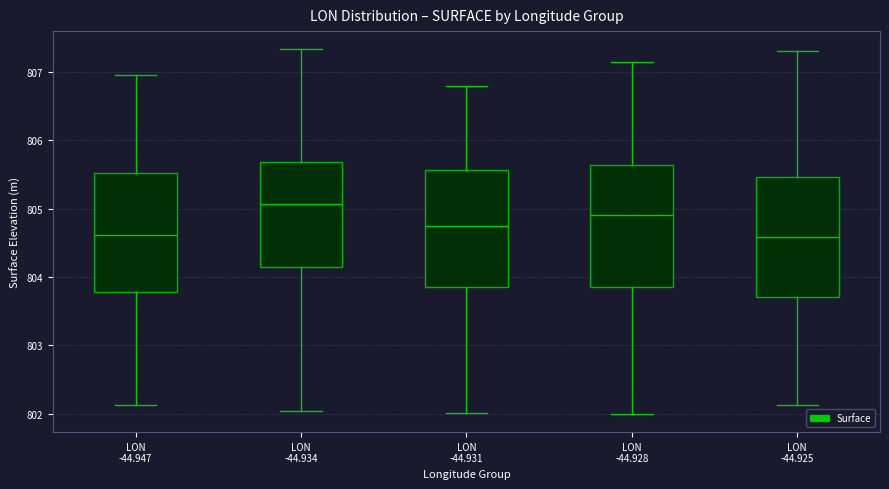

Reading left to right, read every box against the y-axis: the position of its median line, the range the box covers, and the ends of its whiskers. The values are not printed on the chart, so give them approximately, as read against the axis.

LON -44.947: median 804.6, box 803.8 to 805.5, whiskers 802.1 to 807.0
LON -44.934: median 805.1, box 804.1 to 805.7, whiskers 802.0 to 807.3
LON -44.931: median 804.7, box 803.8 to 805.6, whiskers 802.0 to 806.8
LON -44.928: median 804.9, box 803.9 to 805.6, whiskers 802.0 to 807.1
LON -44.925: median 804.6, box 803.7 to 805.5, whiskers 802.1 to 807.3